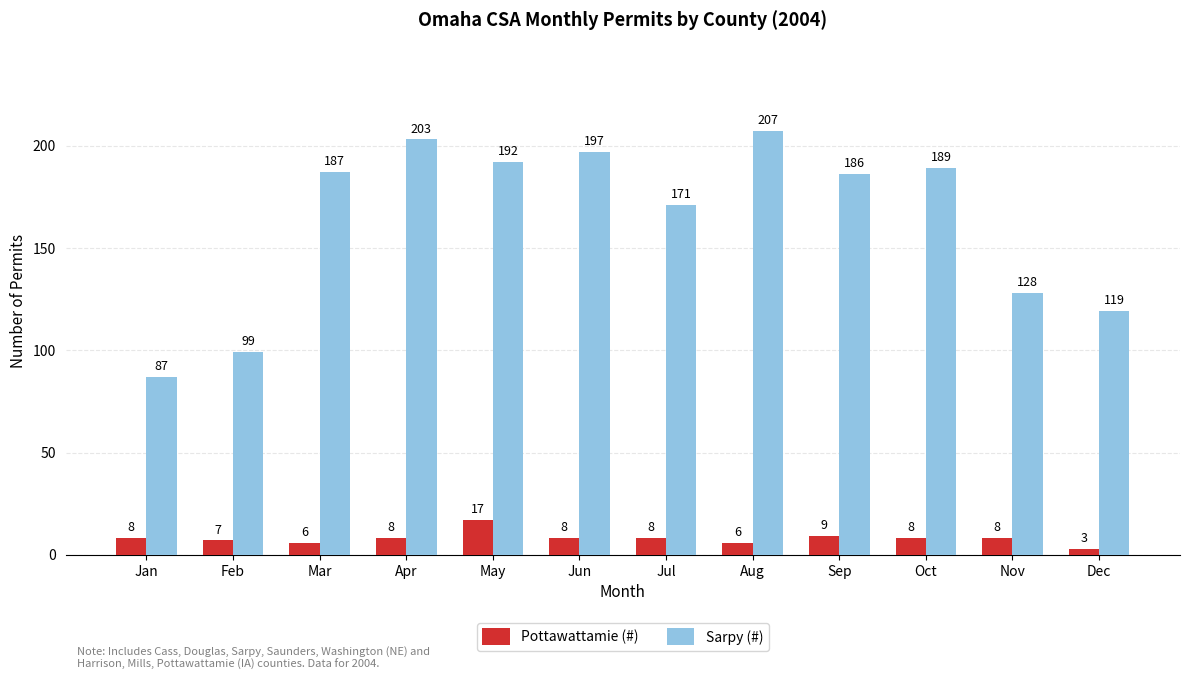

Where is Sarpy (#) nearest to the value 147?

Nov